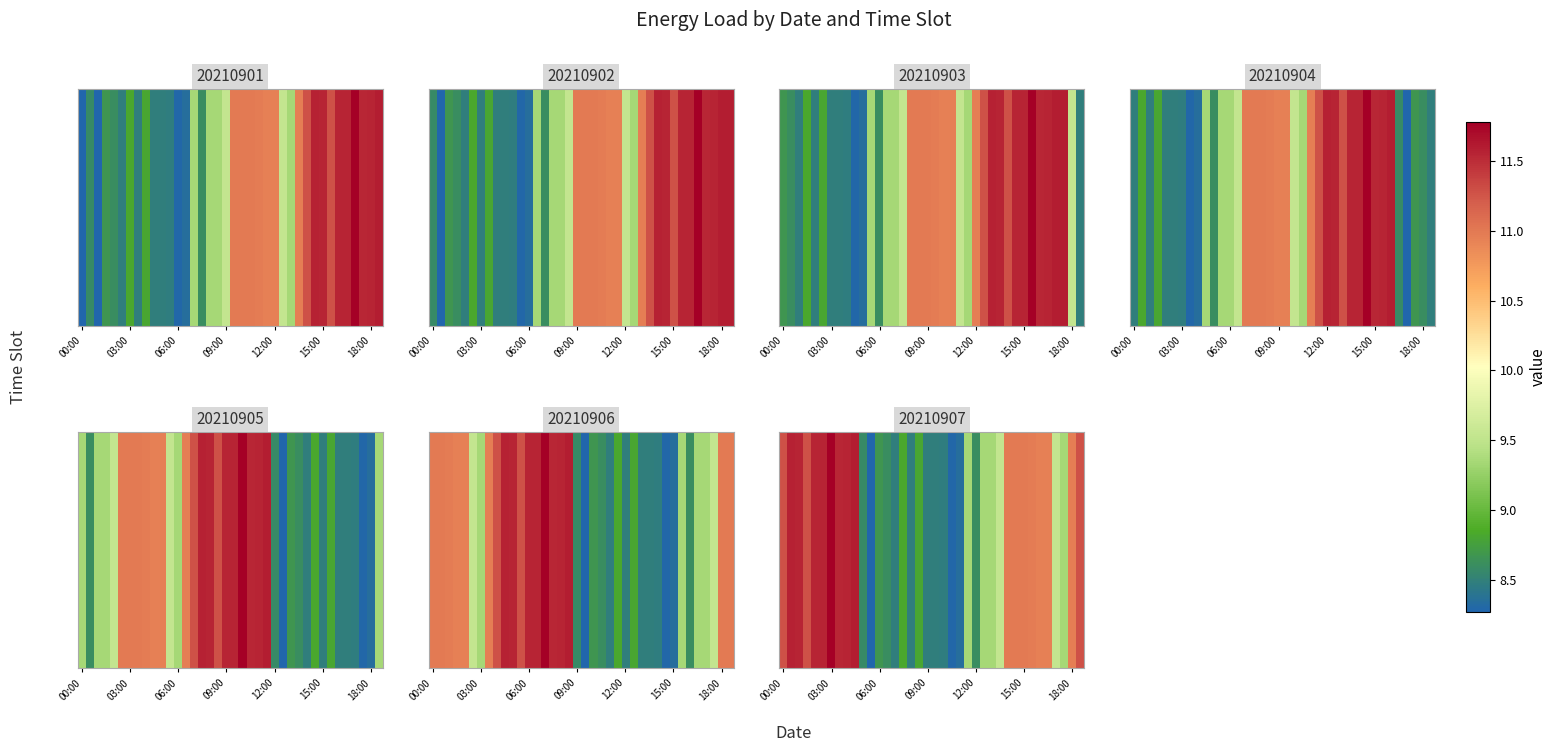

Which has a higher value, 16 or 32?

32